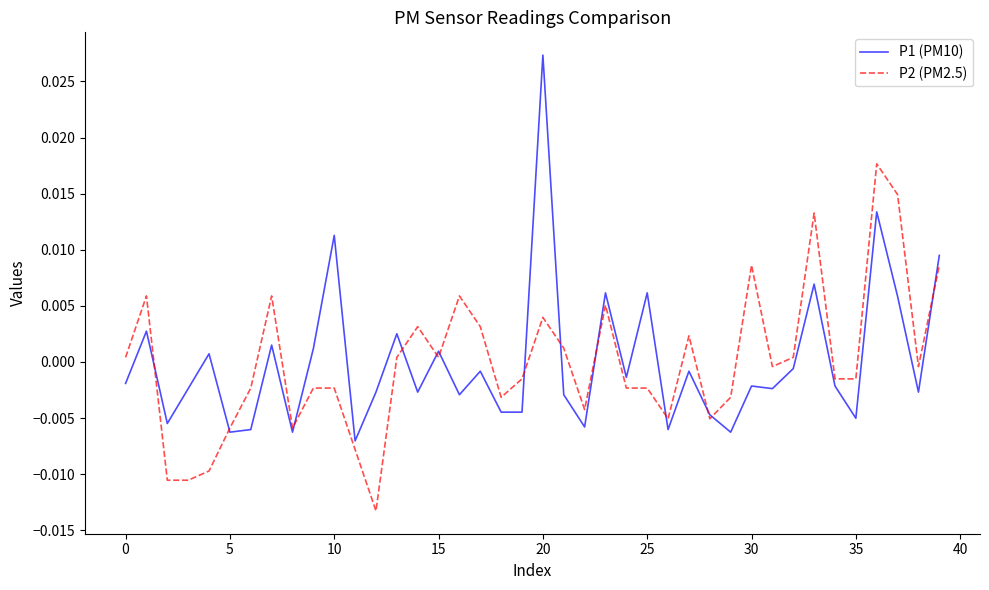

Which series has the widest spread of values?

P1 (PM10)